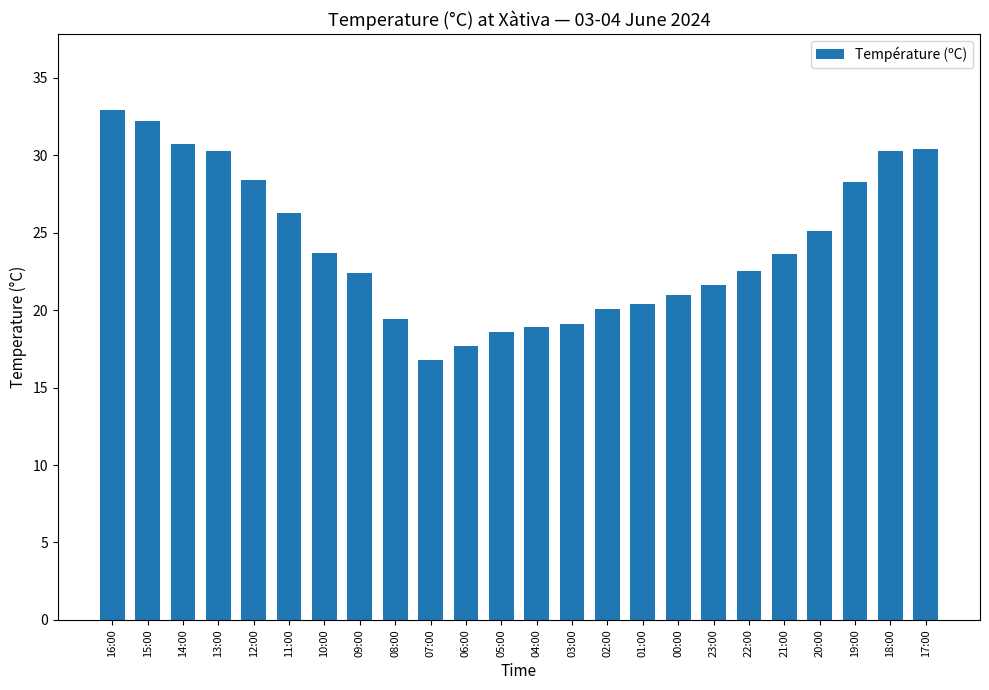

What is the minimum value shown in the chart?

16.8